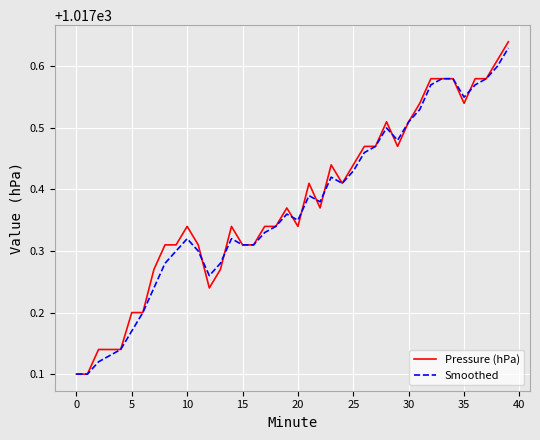

True or false: Pressure (hPa) has more than 1 points higher than both neighbors.

True